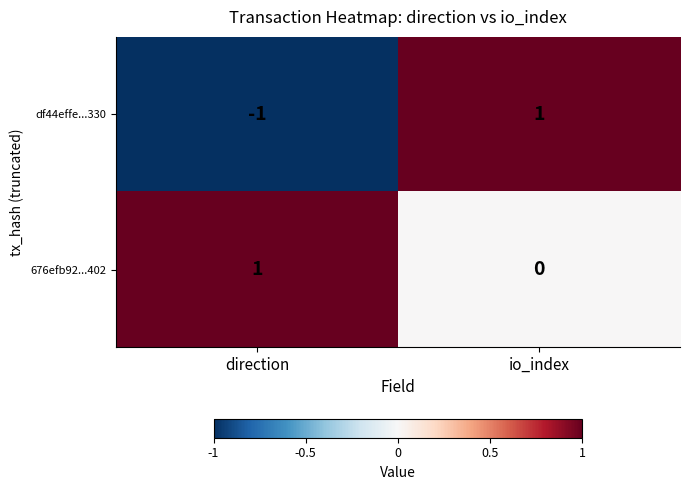

At which category is the sum across all series the highest?

io_index